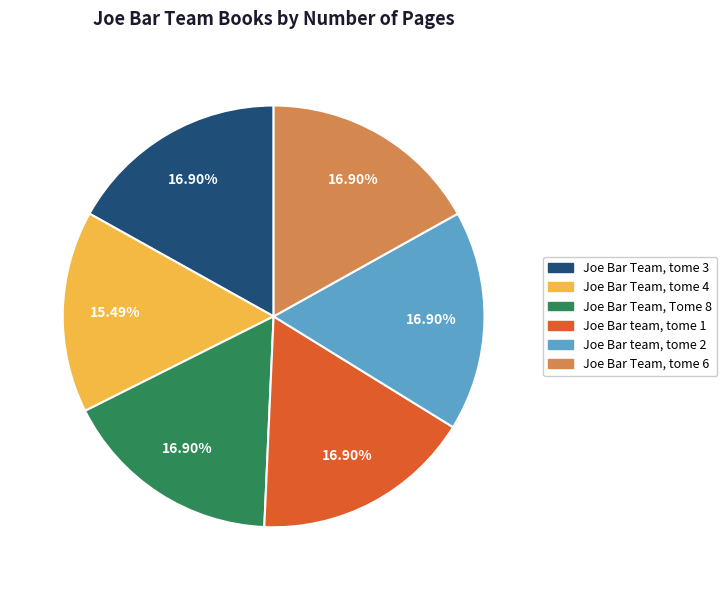

How much of the chart is everything except Joe Bar Team, Tome 8?

83.1%